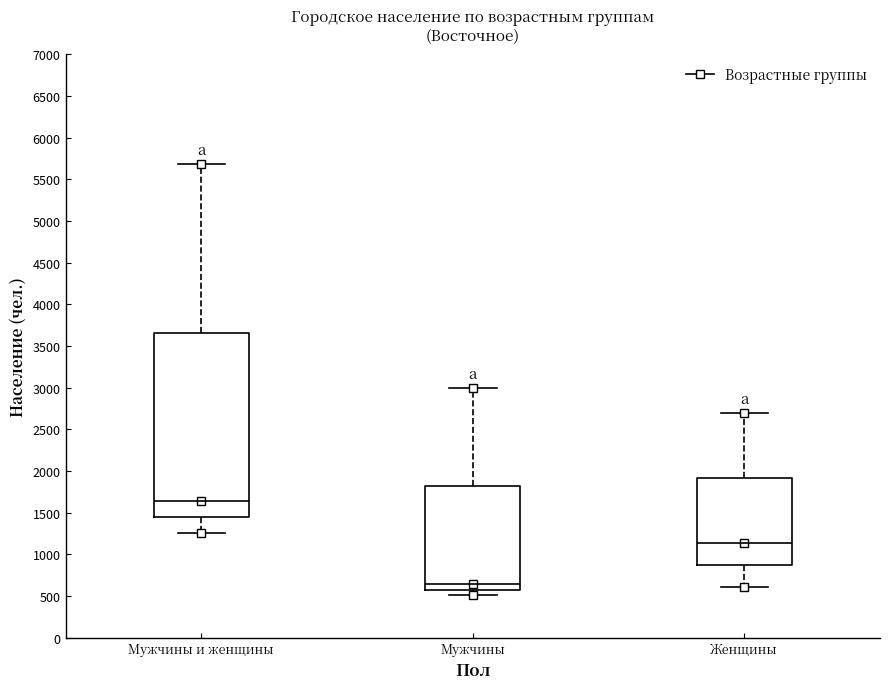

Where does the upper whisker of the box for Мужчины и женщины end on the y-axis? The values are not printed on the chart, so give them approximately, as read against the axis.

5700